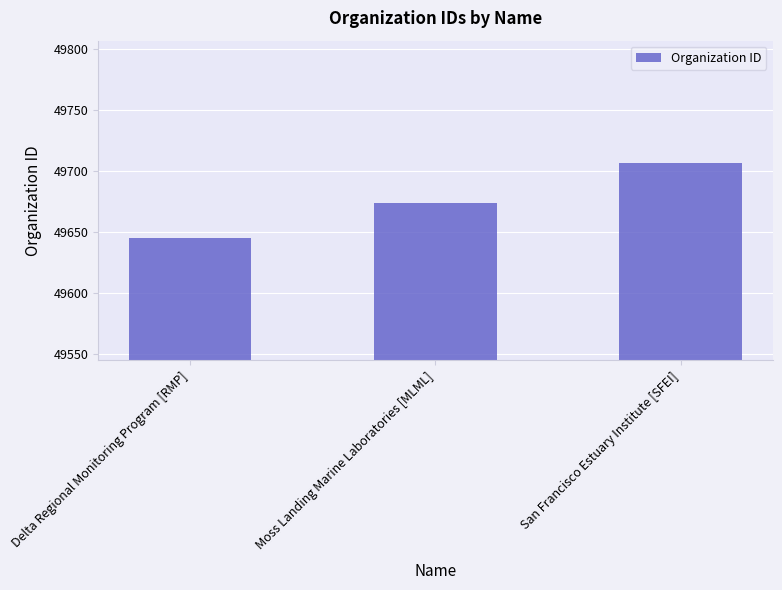

What is the ratio of the value at Delta Regional Monitoring Program [RMP] to the value at Moss Landing Marine Laboratories [MLML]?

1.0